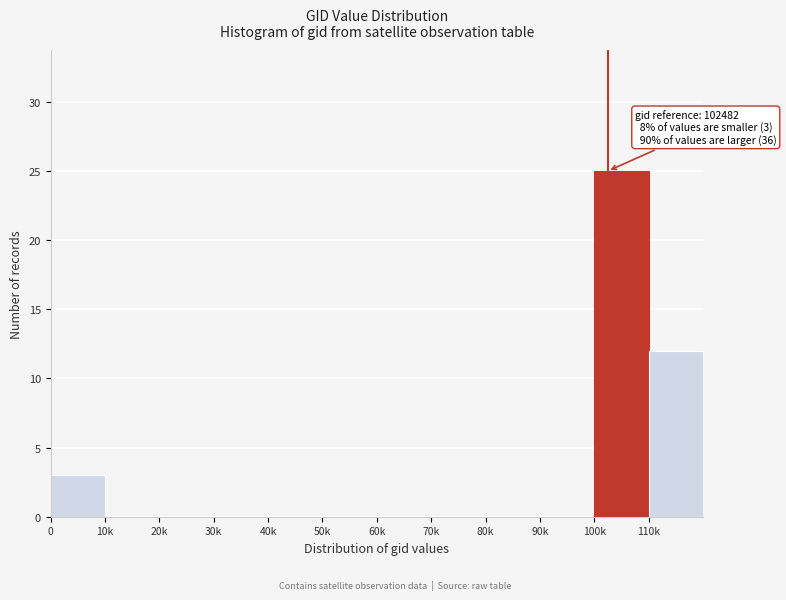

Reading left to right, extract all data points from this chart.

0=3	10k=0	20k=0	30k=0	40k=0	50k=0	60k=0	70k=0	80k=0	90k=0	100k=25	110k=12